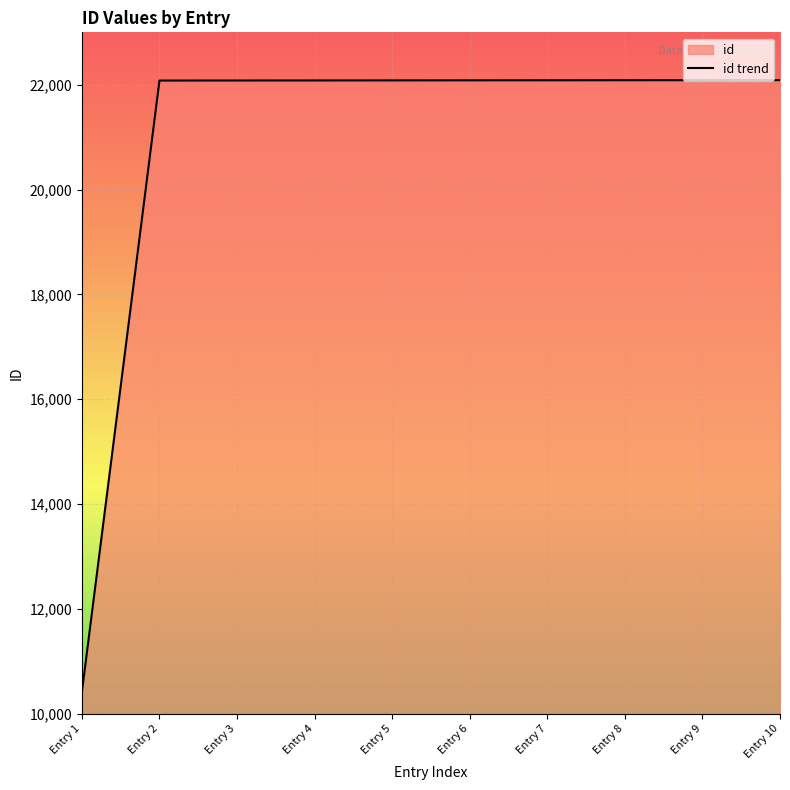

Reading left to right, what are all the values shown in this chart?

10417	22080	22081	22082	22083	22084	22085	22086	22087	22088